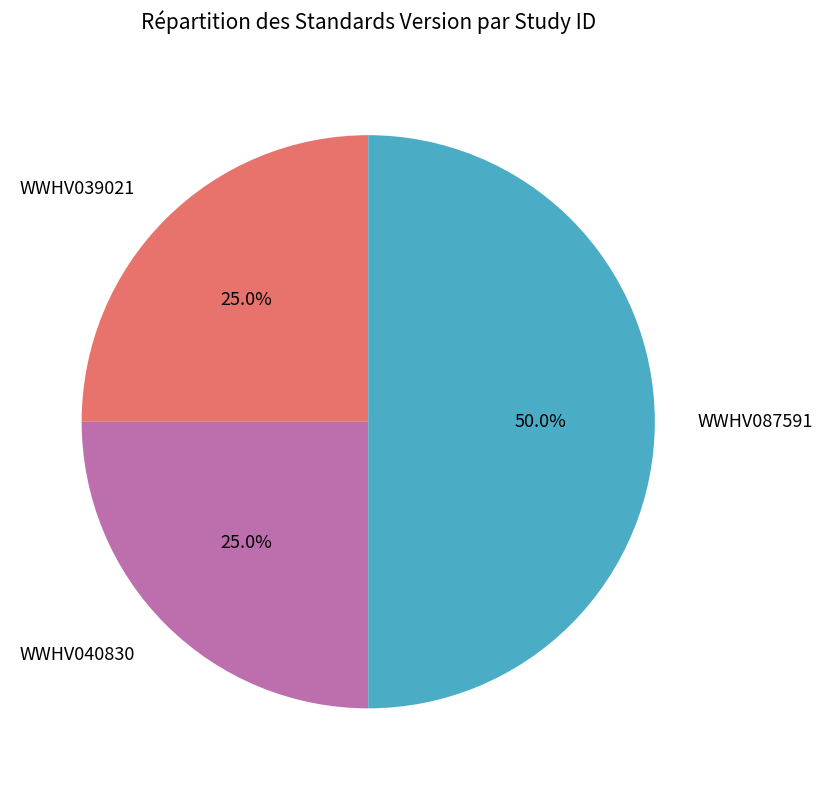

Does WWHV040830 represent more than half of the total?

No